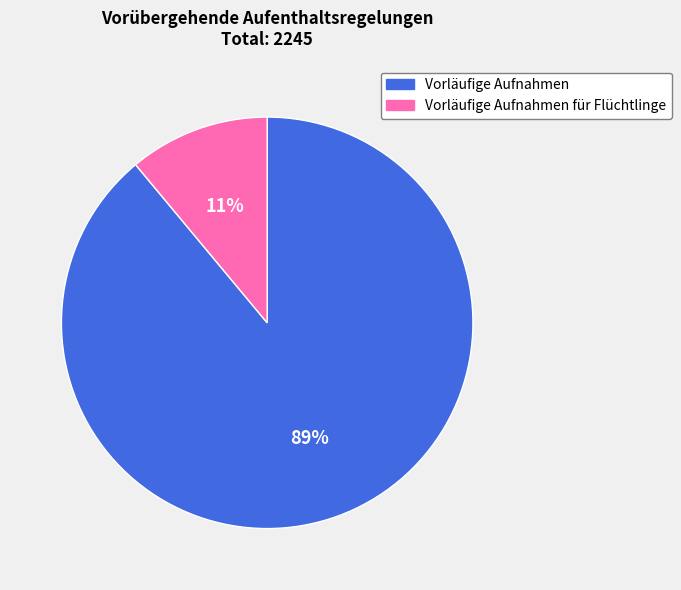

Is there a majority slice in this chart?

Yes